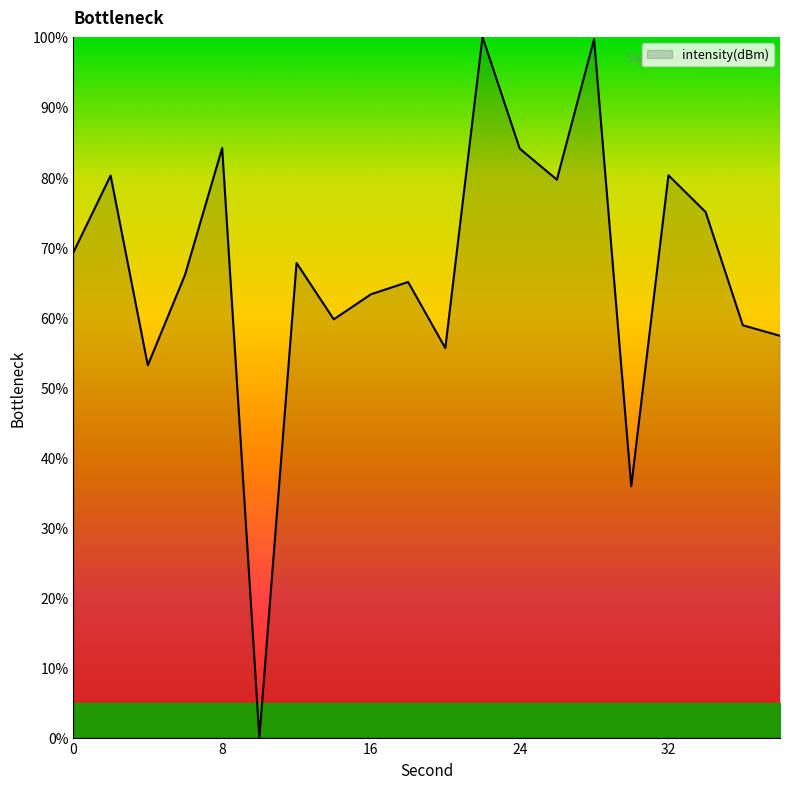

How many series are shown in this chart?

1